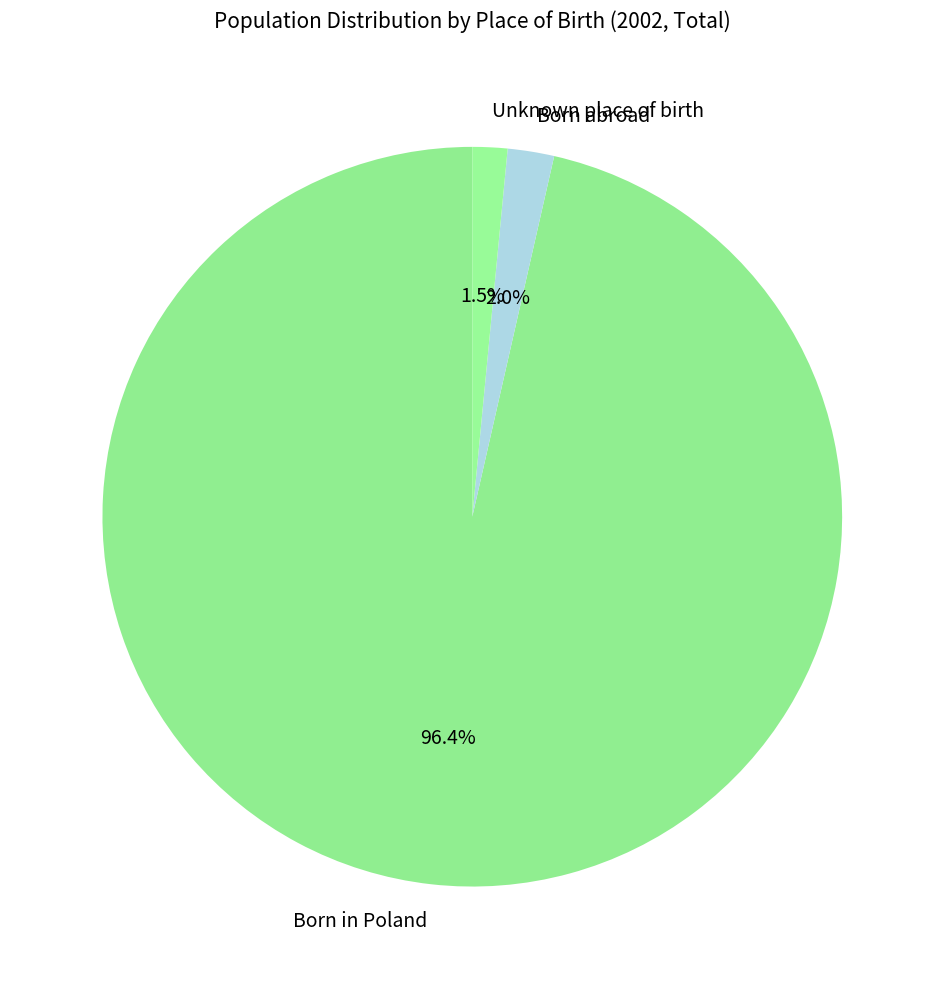

What percentage is the Born in Poland slice, to the nearest percent?

96%